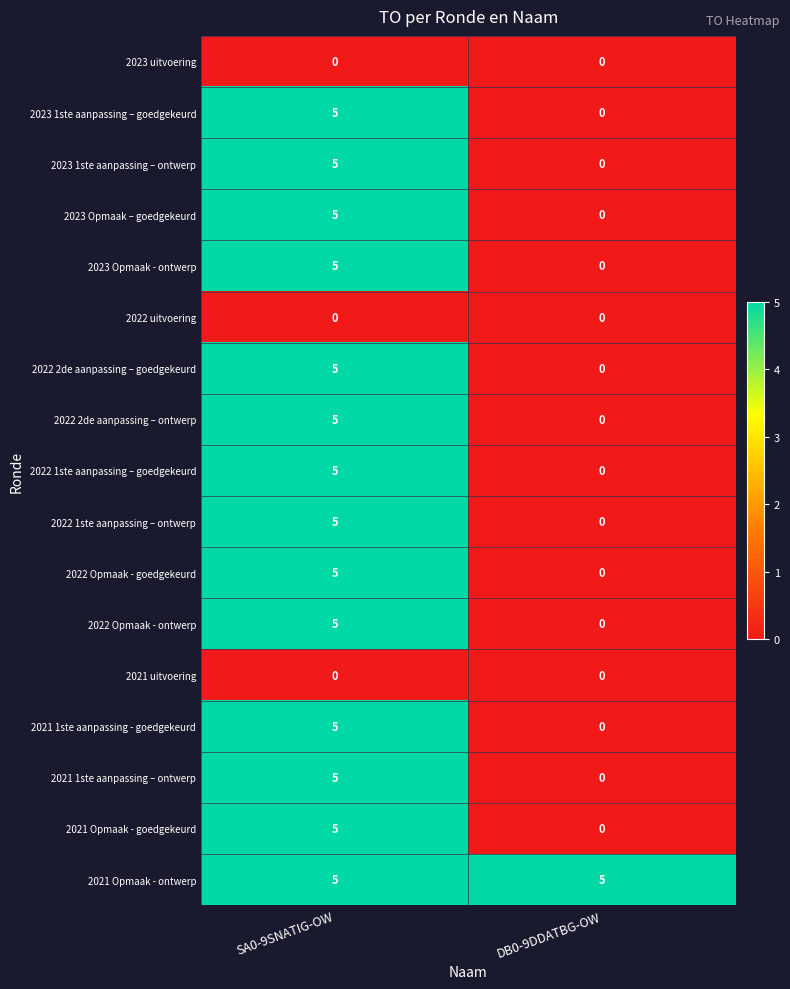

Rank the categories by 2022 Opmaak - ontwerp value from lowest to highest.

DB0-9DDATBG-OW, SA0-9SNATIG-OW